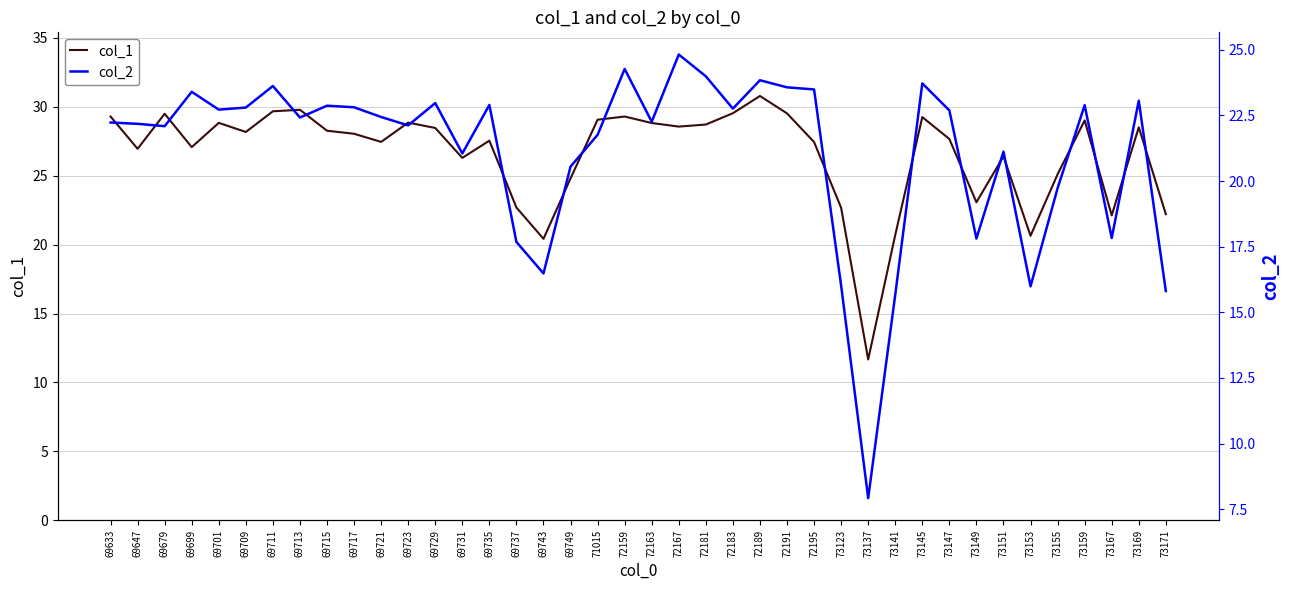

What is the spread (max minus min) of values at 73147?

5.0